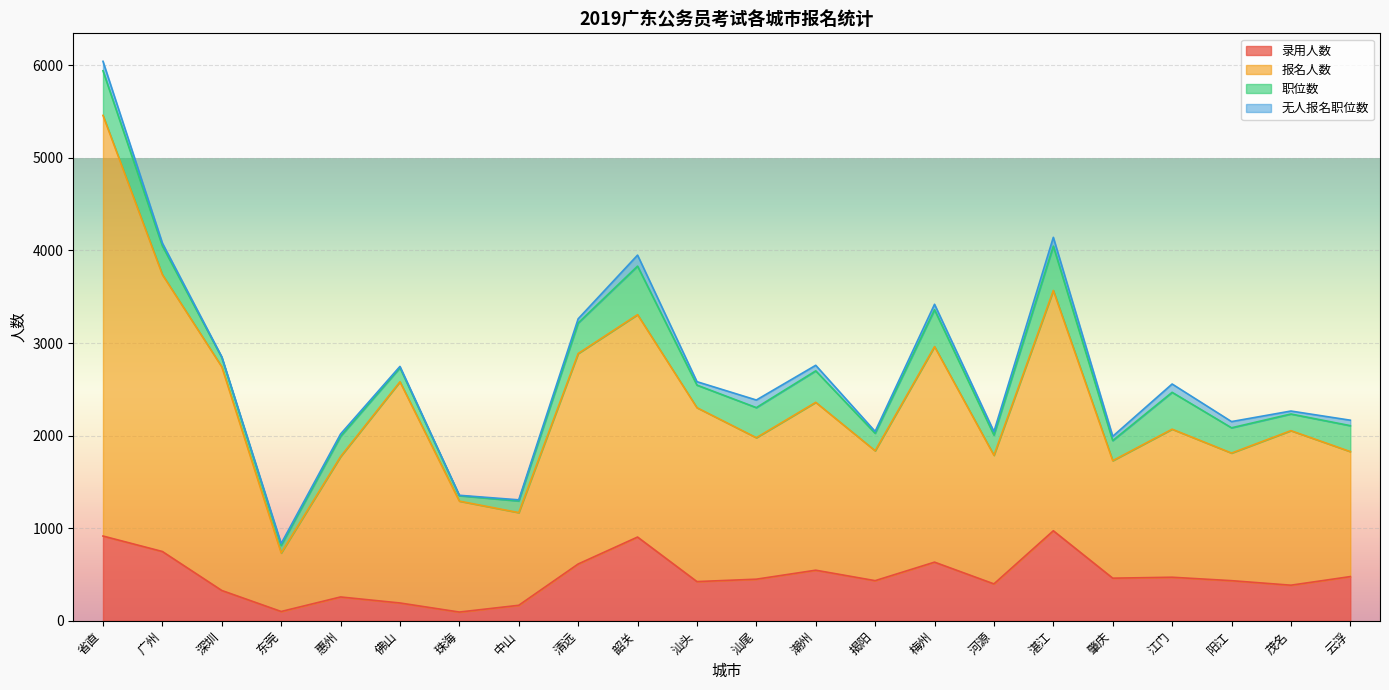

What is the difference between the 录用人数 values at 河源 and 广州?

350